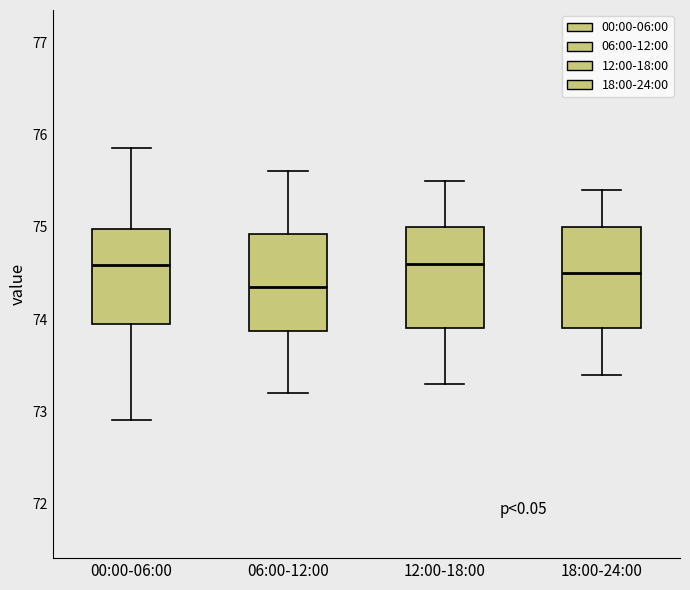

Reading left to right, read every box against the y-axis: the position of its median line, the range the box covers, and the ends of its whiskers. The values are not printed on the chart, so give them approximately, as read against the axis.

00:00-06:00: median 74.6, box 73.9 to 75.0, whiskers 72.9 to 75.9
06:00-12:00: median 74.4, box 73.9 to 74.9, whiskers 73.2 to 75.6
12:00-18:00: median 74.6, box 73.9 to 75.0, whiskers 73.3 to 75.5
18:00-24:00: median 74.5, box 73.9 to 75.0, whiskers 73.4 to 75.4